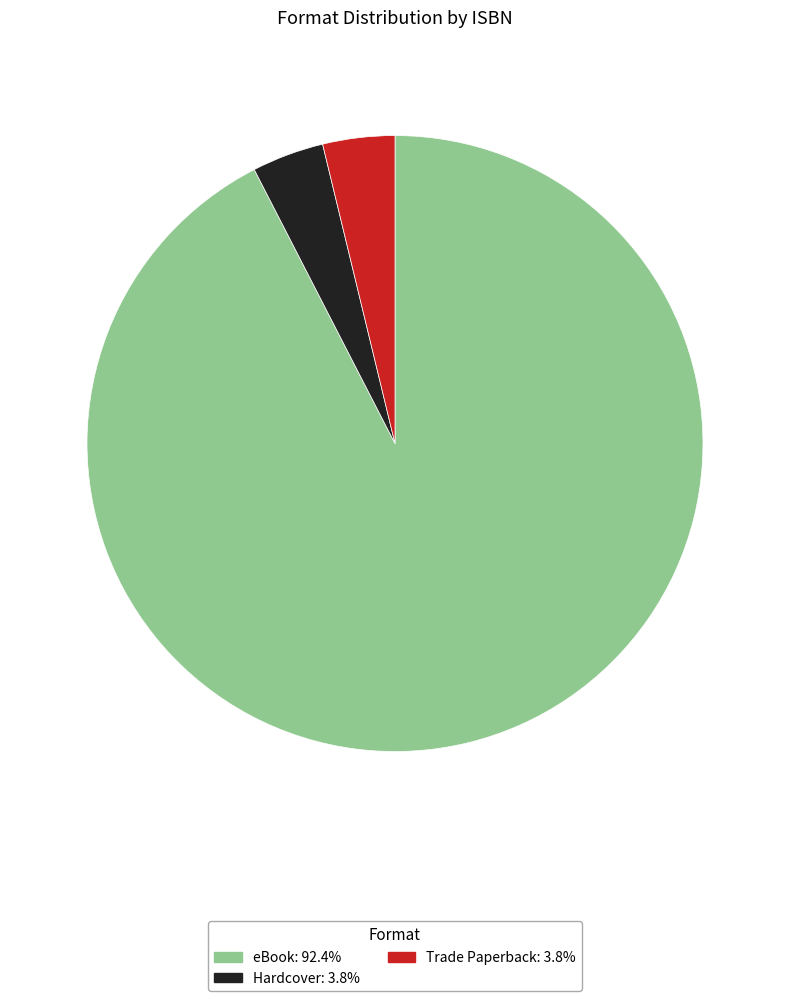

Is there any slice that represents more than half of the pie?

Yes